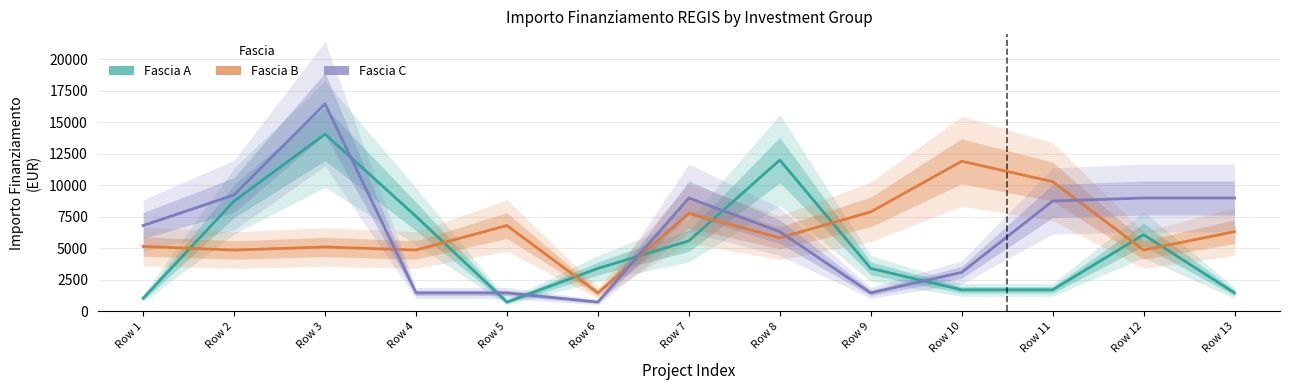

What is the difference between the highest and lowest values at Row 4?

6075